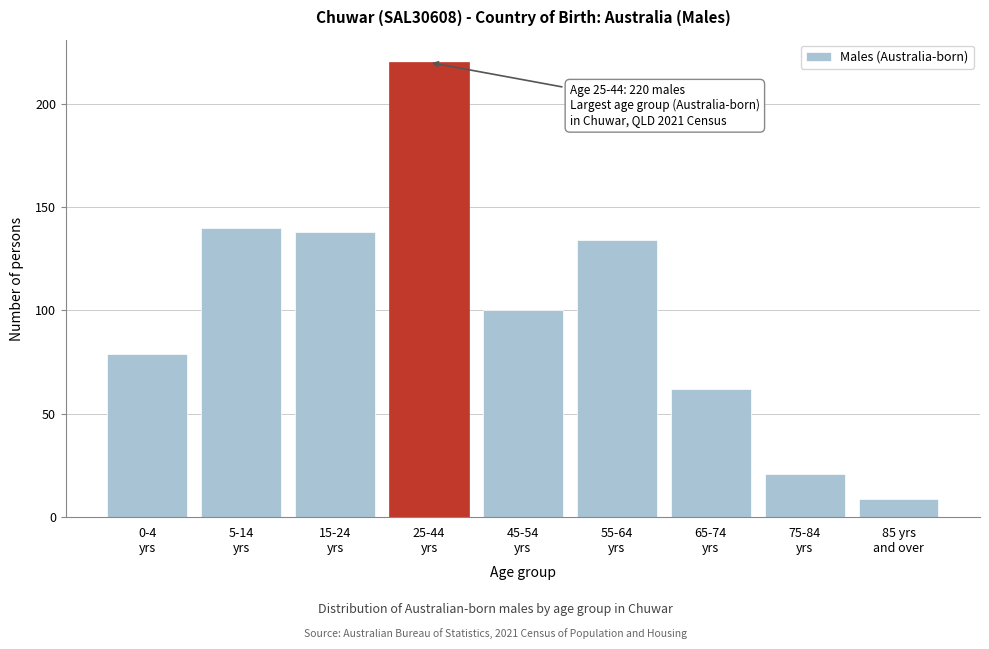

Reading left to right, transcribe all the data shown in this chart.

79	140	138	220	100	134	62	21	9